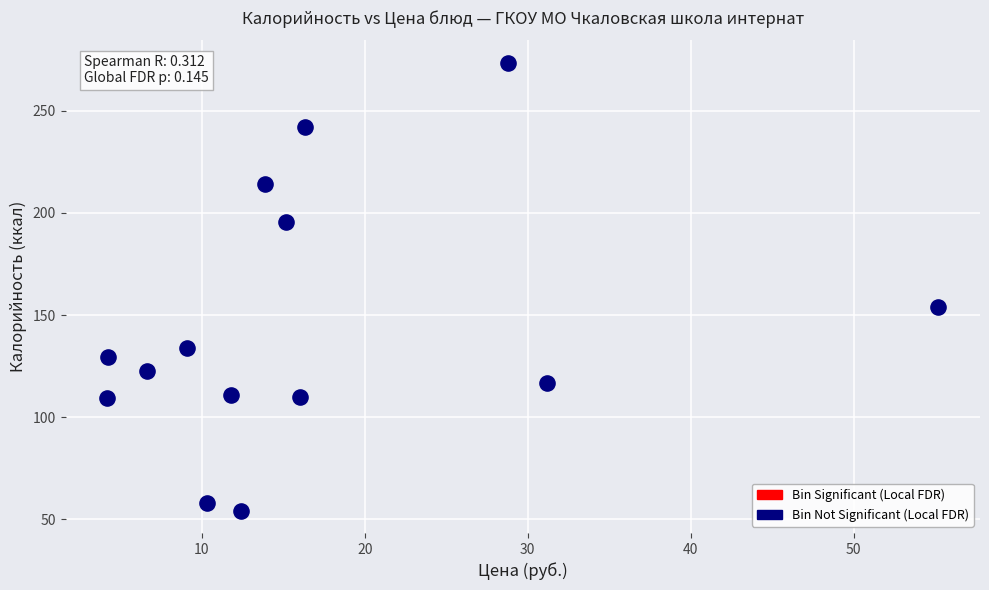

What is the range of Y values (max minus min)?

219.1